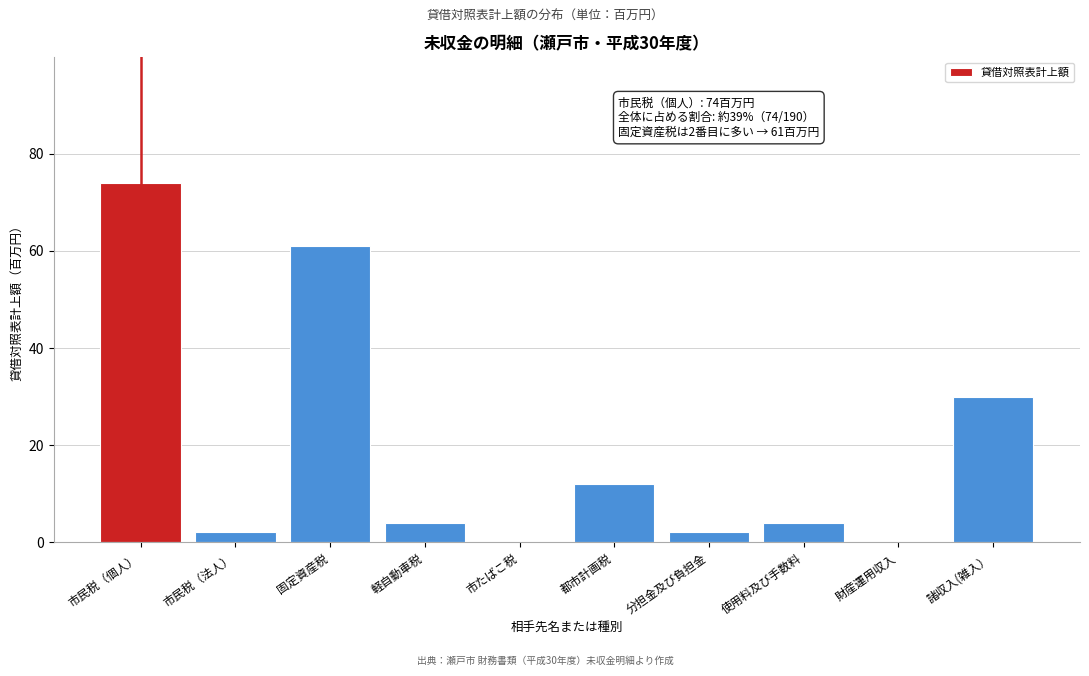

Reading left to right, what are all the values shown in this chart?

市民税（個人）=74	市民税（法人）=2	固定資産税=61	軽自動車税=4	市たばこ税=0	都市計画税=12	分担金及び負担金=2	使用料及び手数料=4	財産運用収入=0	諸収入(雑入）=30